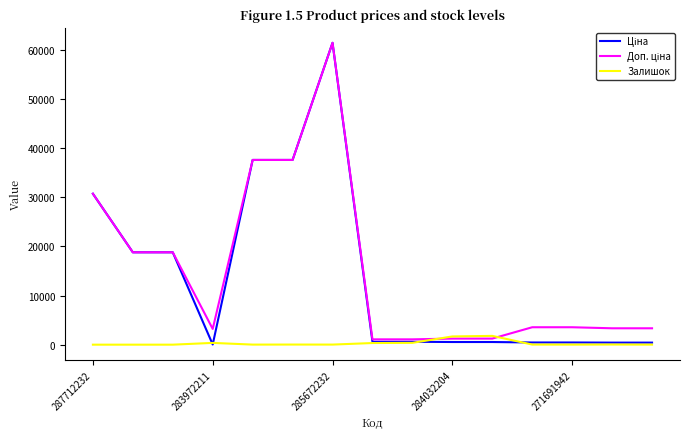

What is the greatest value displayed?

61434.3